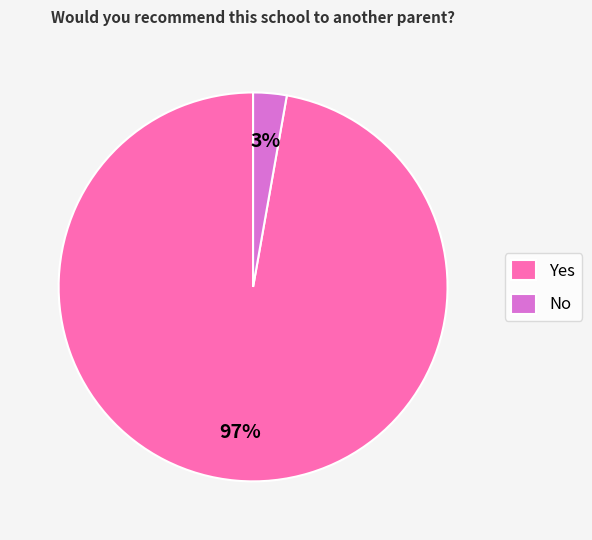

Is the sum of Yes and No greater than half?

Yes